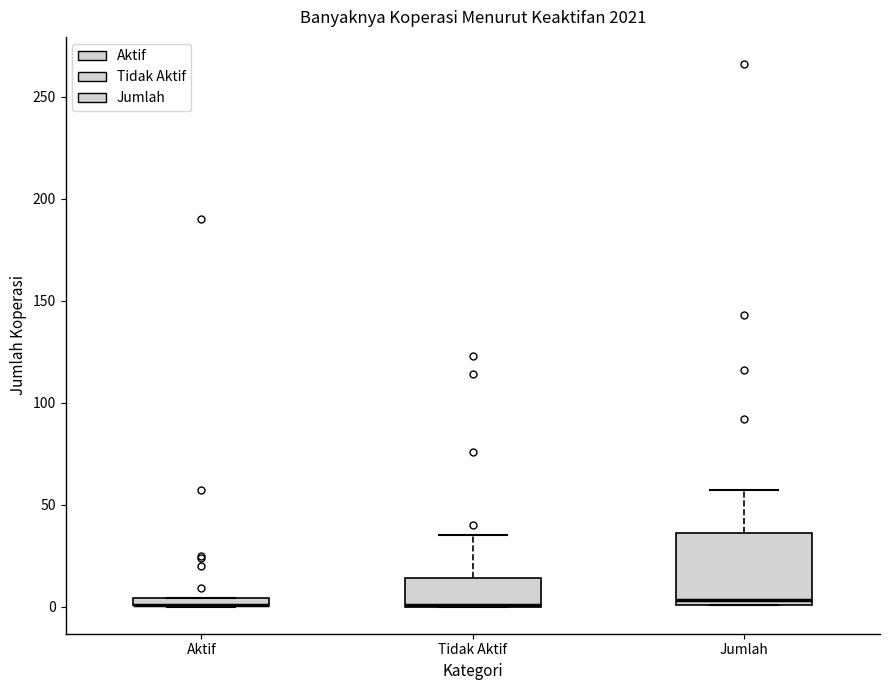

Comparing the boxes themselves (not the whiskers), which one is the tallest?

Jumlah